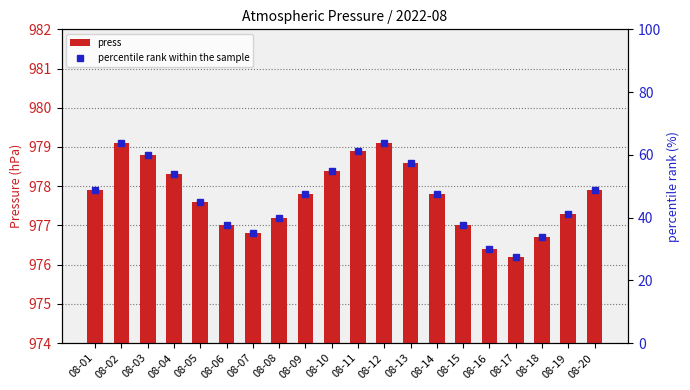

Where is percentile rank within the sample nearest to the value 45?

08-05